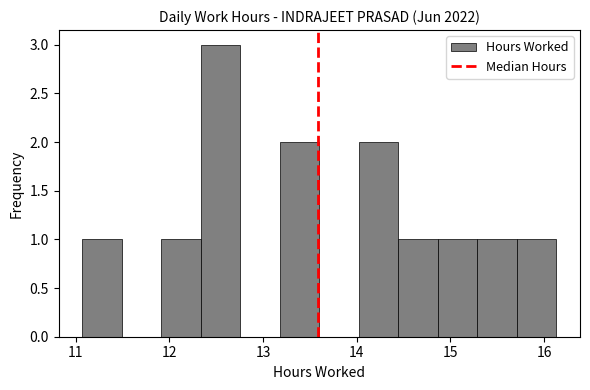

How tall is the bar that spans 11.9 to 12.3 on the x-axis? Neither the bar edges nor the heights are printed on the chart, so give them approximately, as read against the axes.

1